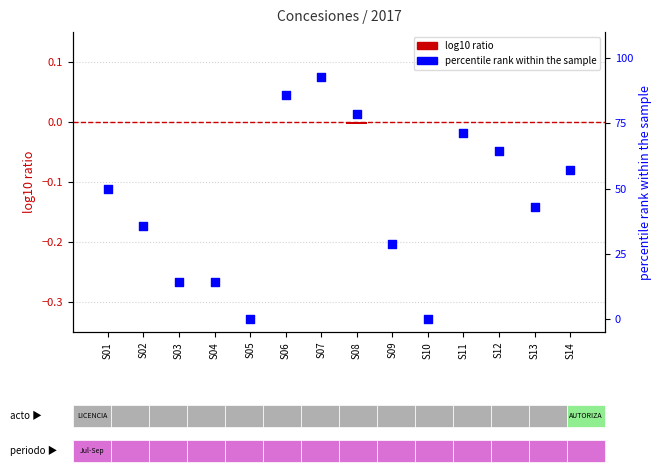

What are all the series names shown in the legend?

log10 ratio, percentile rank within the sample